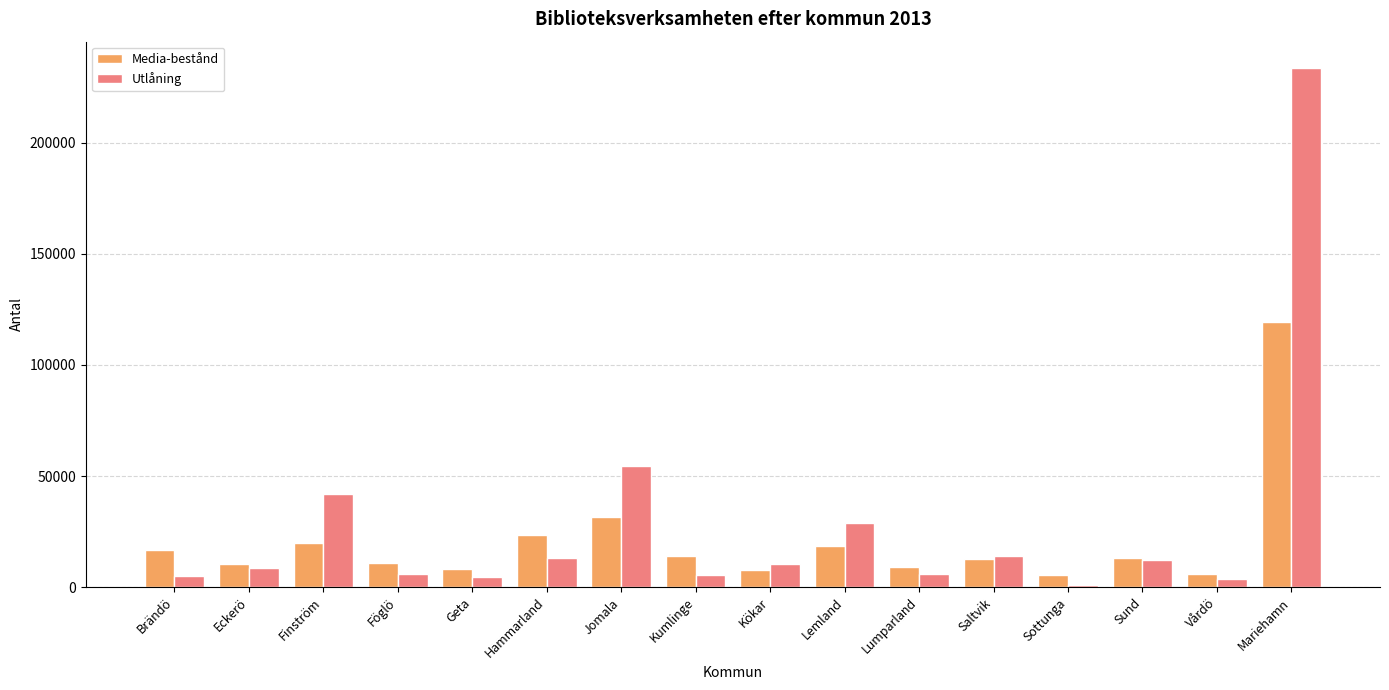

What is the sum of all Utlåning values?

448924